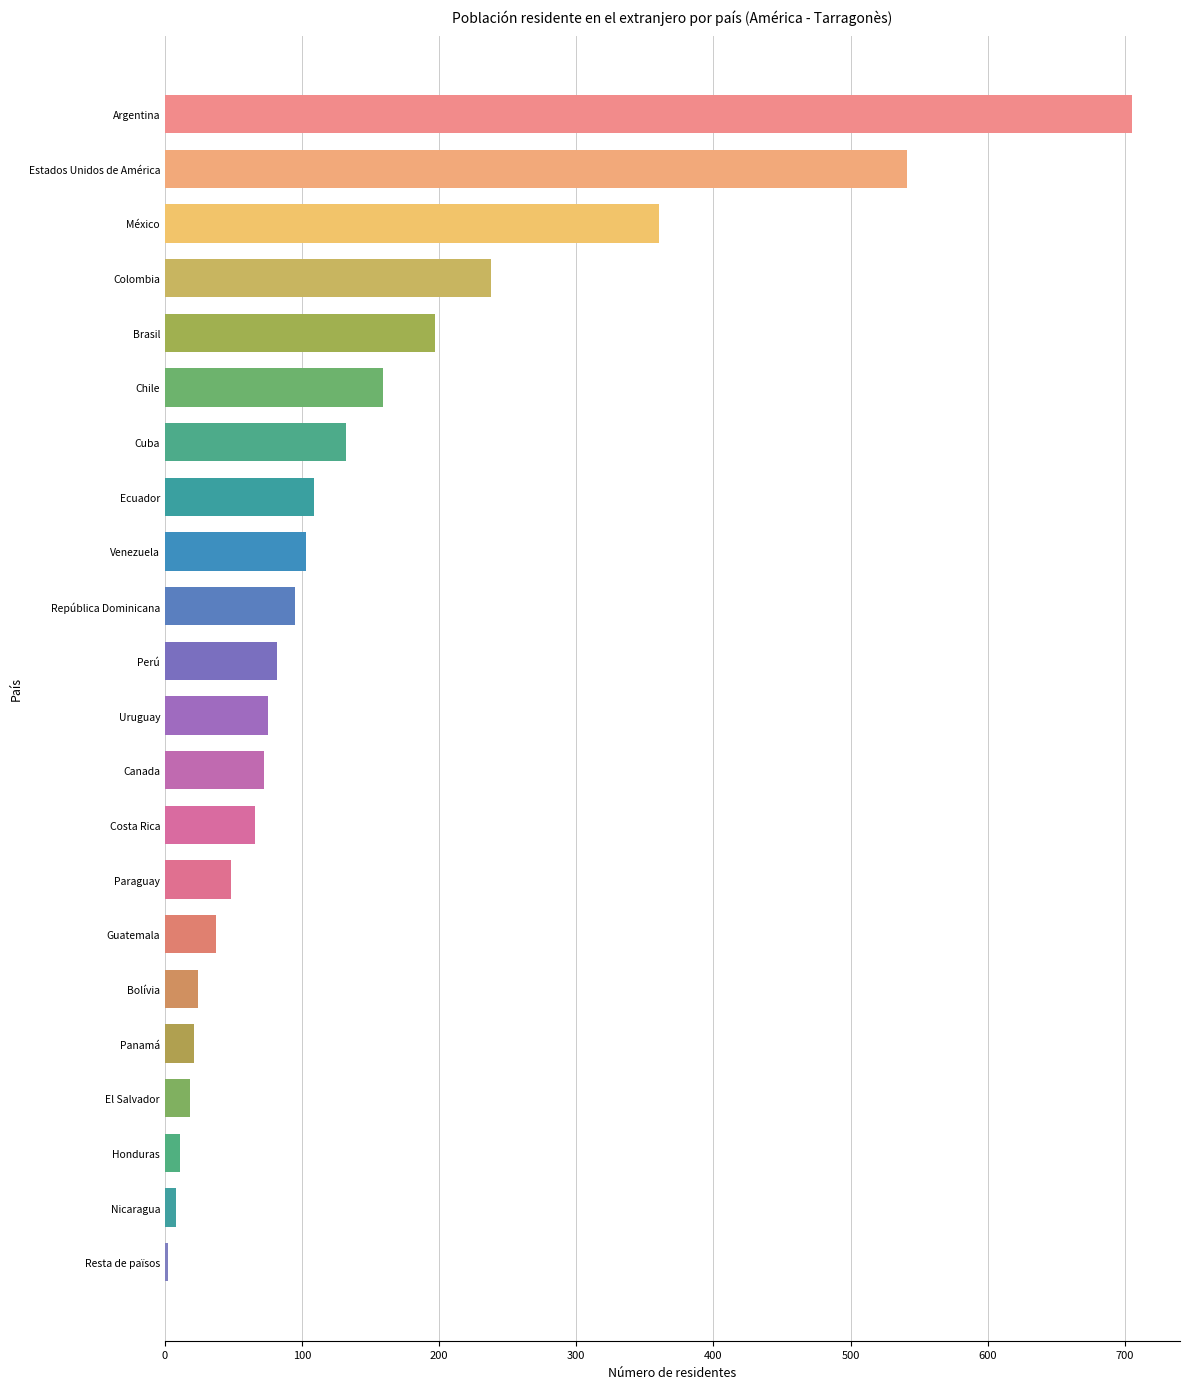

Reading bottom to top, transcribe all the data shown in this chart.

Resta de països=2	Nicaragua=8	Honduras=11	El Salvador=18	Panamá=21	Bolívia=24	Guatemala=37	Paraguay=48	Costa Rica=66	Canada=72	Uruguay=75	Perú=82	República Dominicana=95	Venezuela=103	Ecuador=109	Cuba=132	Chile=159	Brasil=197	Colombia=238	México=360	Estados Unidos de América=541	Argentina=705